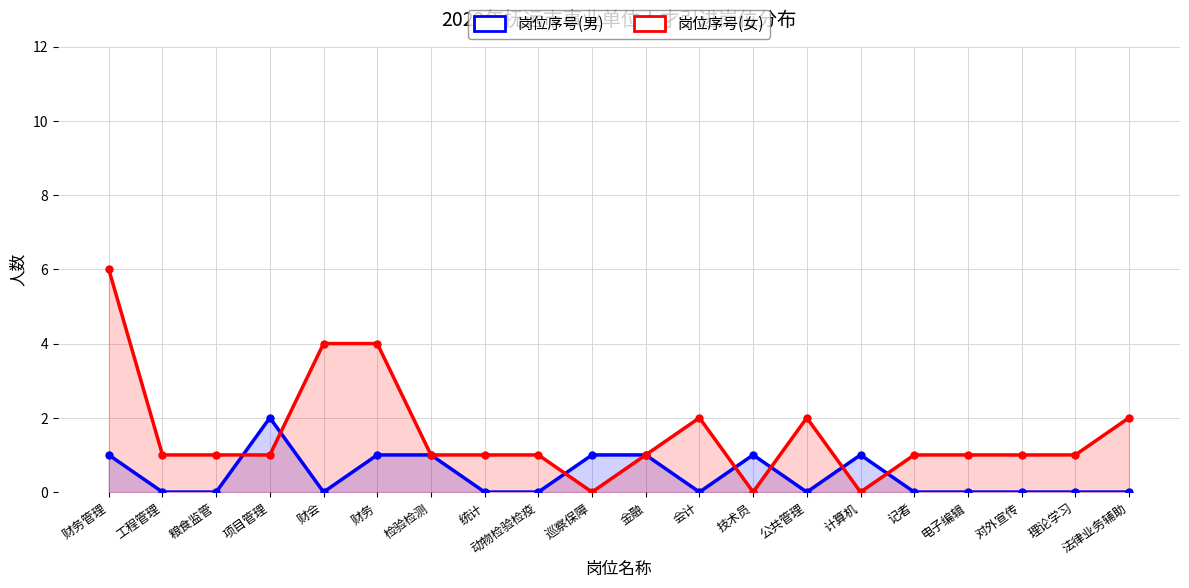

Count the number of data series in this chart.

2